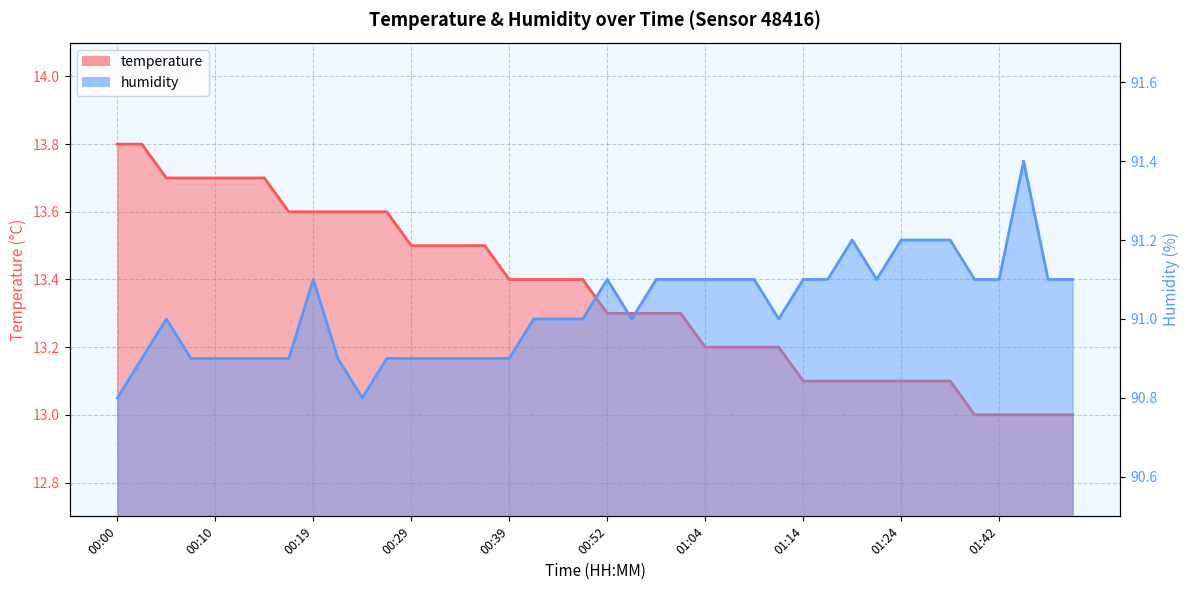

Reading right to left, list all the values displayed in this chart.

temperature: 13.0	13.0	13.0	13.0	13.0	13.1	13.1	13.1	13.1	13.1	13.1	13.1	13.2	13.2	13.2	13.2	13.3	13.3	13.3	13.3	13.4	13.4	13.4	13.4	13.5	13.5	13.5	13.5	13.6	13.6	13.6	13.6	13.6	13.7	13.7	13.7	13.7	13.7	13.8	13.8
humidity: 91.1	91.1	91.4	91.1	91.1	91.2	91.2	91.2	91.1	91.2	91.1	91.1	91.0	91.1	91.1	91.1	91.1	91.1	91.0	91.1	91.0	91.0	91.0	90.9	90.9	90.9	90.9	90.9	90.9	90.8	90.9	91.1	90.9	90.9	90.9	90.9	90.9	91.0	90.9	90.8